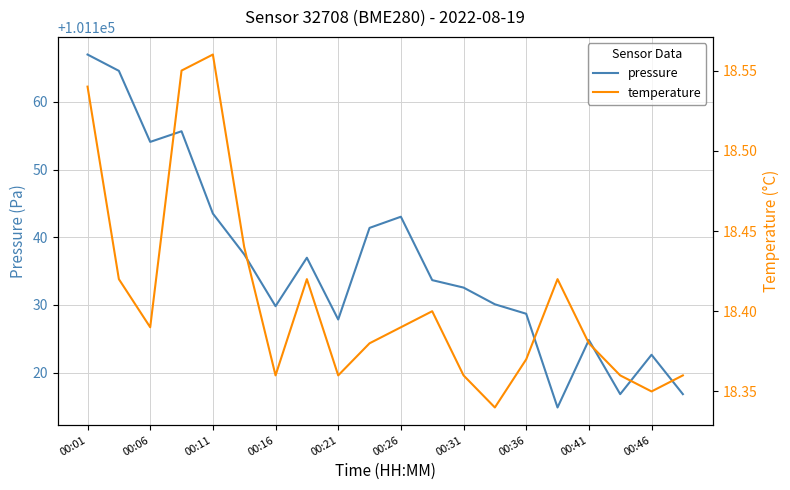

The value of pressure at 00:46 is 101122.6. True or false?

True